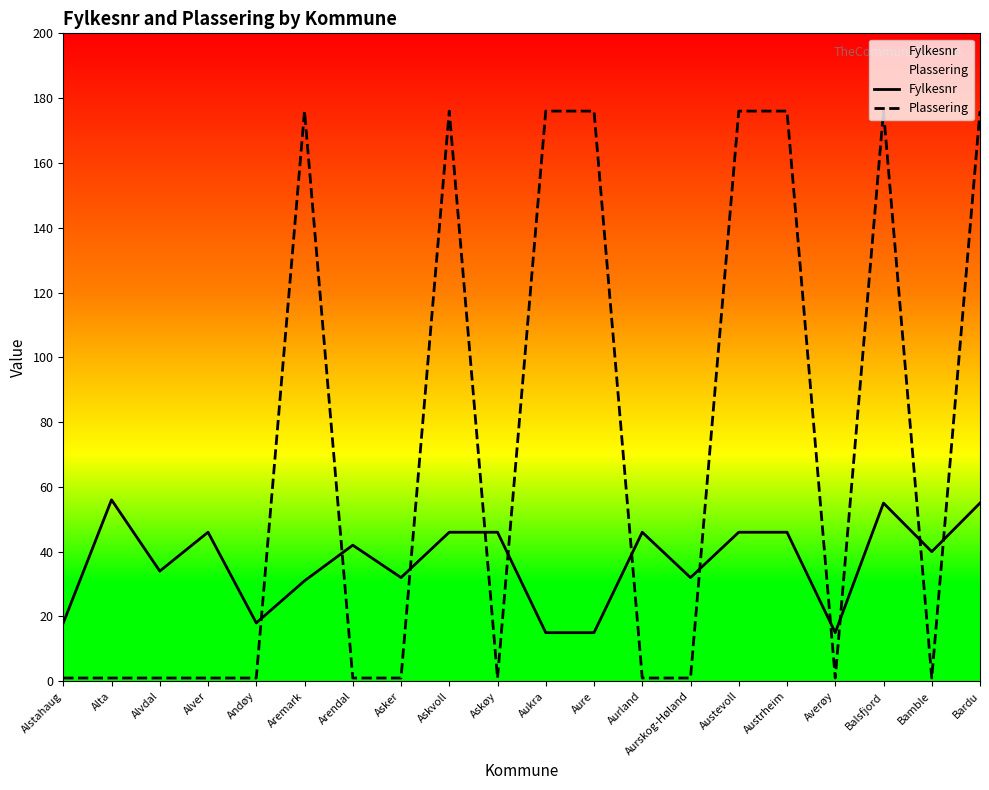

At which category is the sum across all series the highest?

Balsfjord